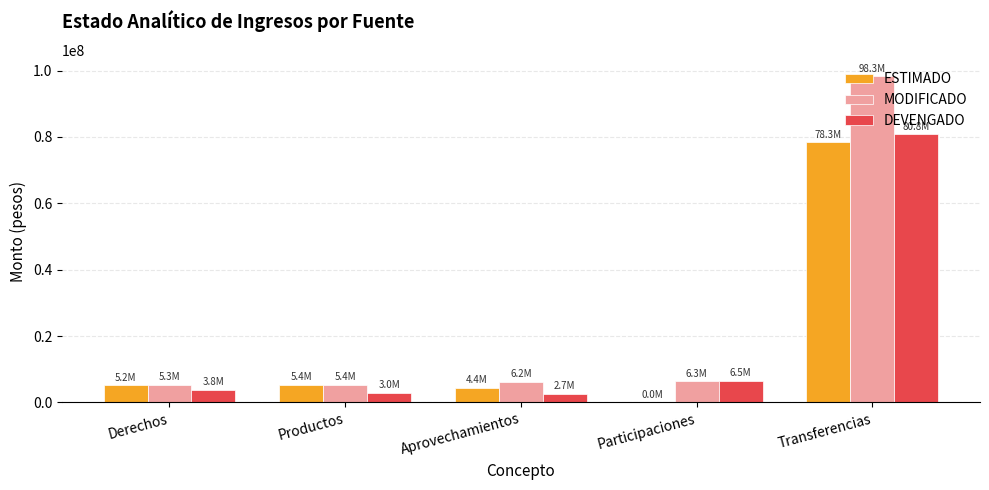

How many groups of bars are there?

5